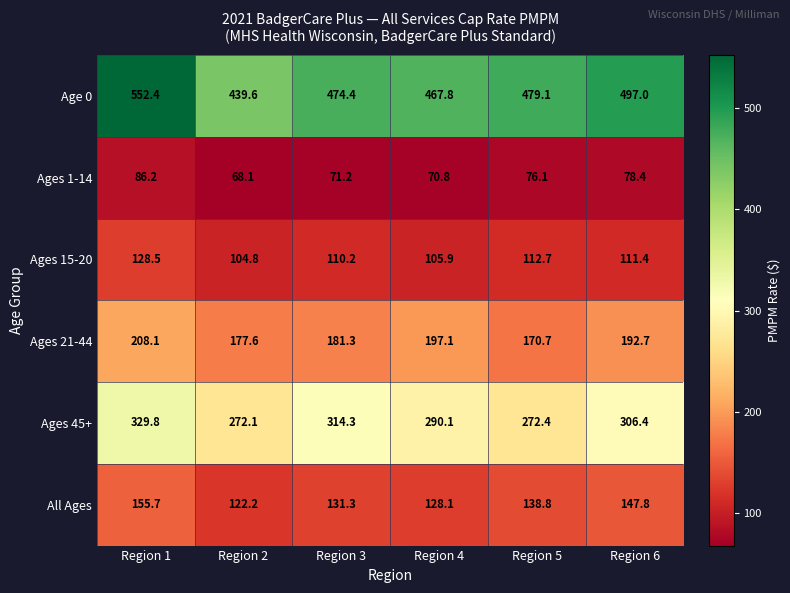

List the series in order of their peak value, lowest first.

Ages 1-14, Ages 15-20, All Ages, Ages 21-44, Ages 45+, Age 0